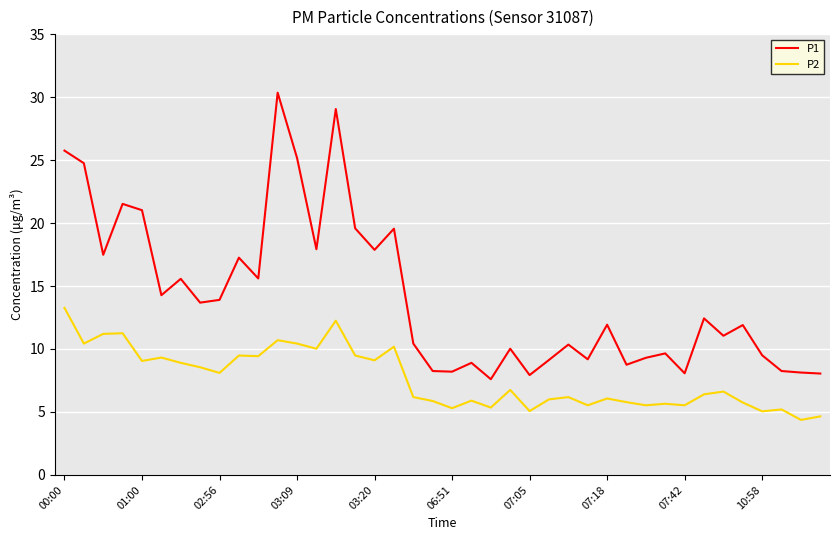

Rank the series by their maximum value, from lowest to highest.

P2, P1